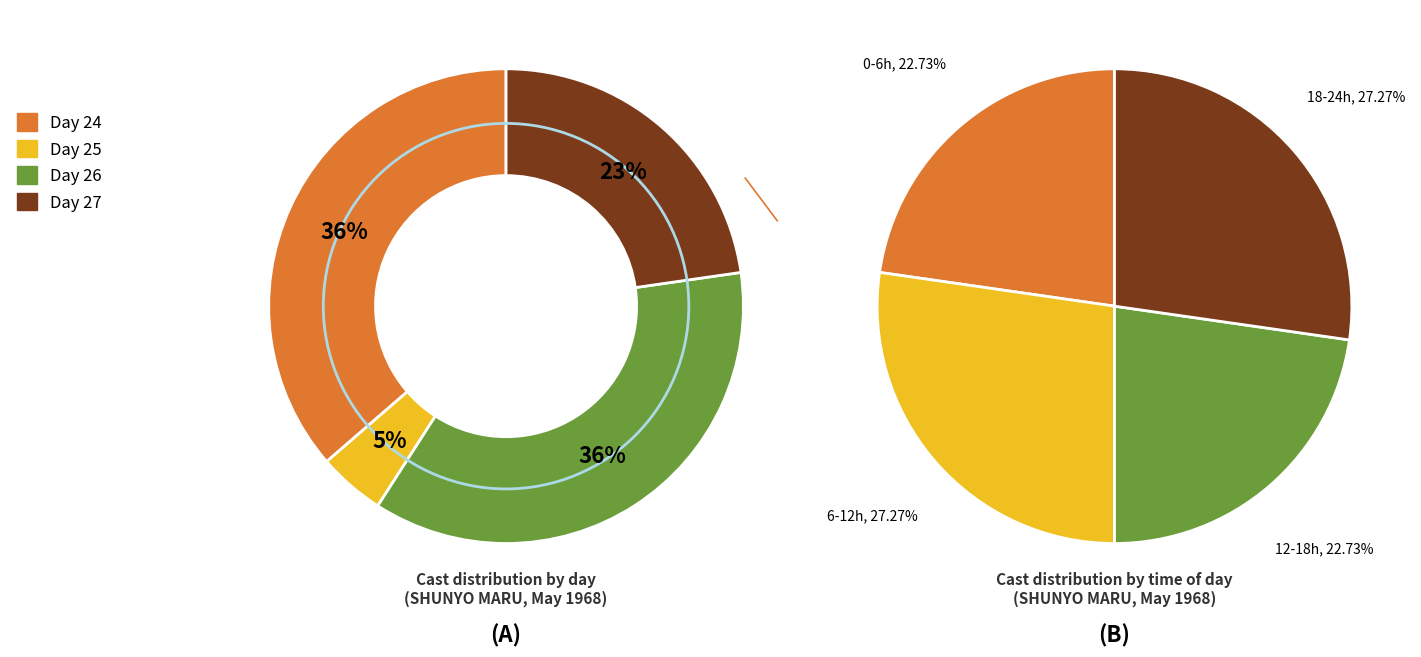

To the nearest percent, what portion does Day 25 represent?

5%